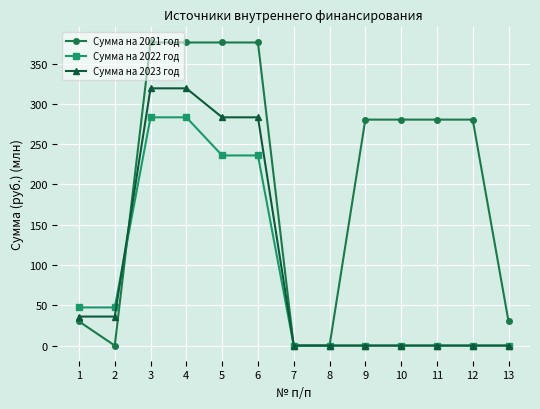

What is the spread (max minus min) of values at 12?

280.4